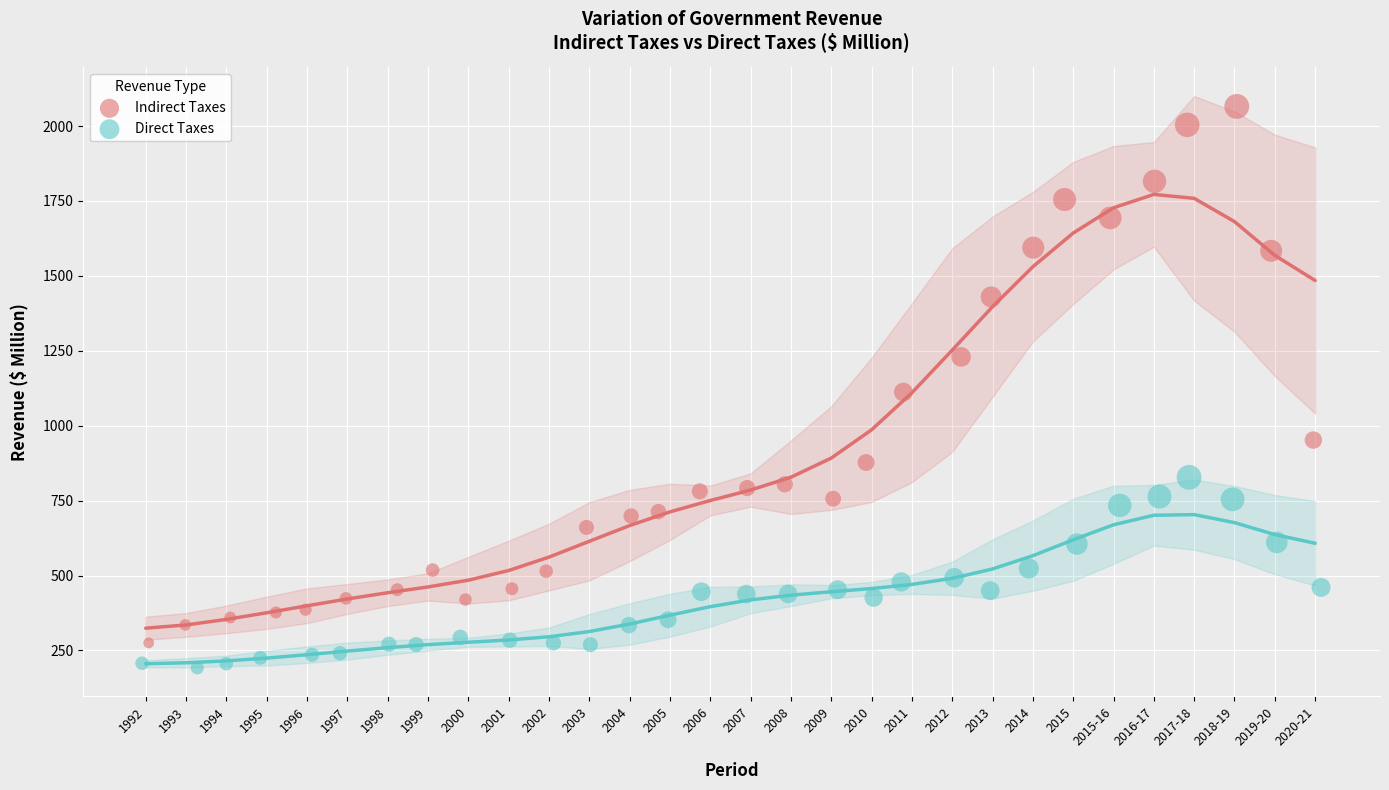

Which series has the widest spread of Y values?

Indirect Taxes